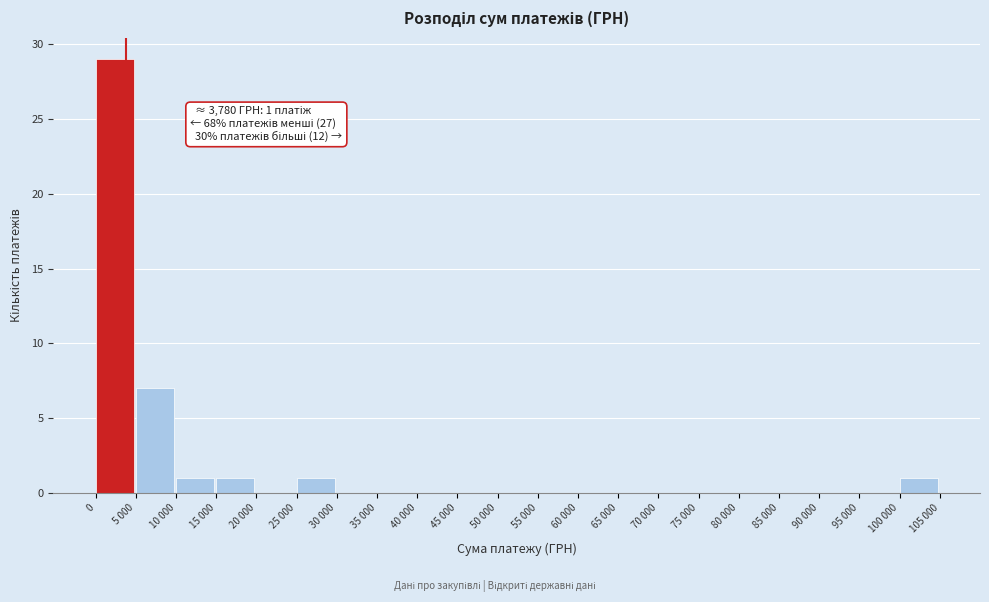

Reading left to right, what are all the values shown in this chart?

0=29	5 000=7	10 000=1	15 000=1	20 000=0	25 000=1	30 000=0	35 000=0	40 000=0	45 000=0	50 000=0	55 000=0	60 000=0	65 000=0	70 000=0	75 000=0	80 000=0	85 000=0	90 000=0	95 000=0	100 000=1